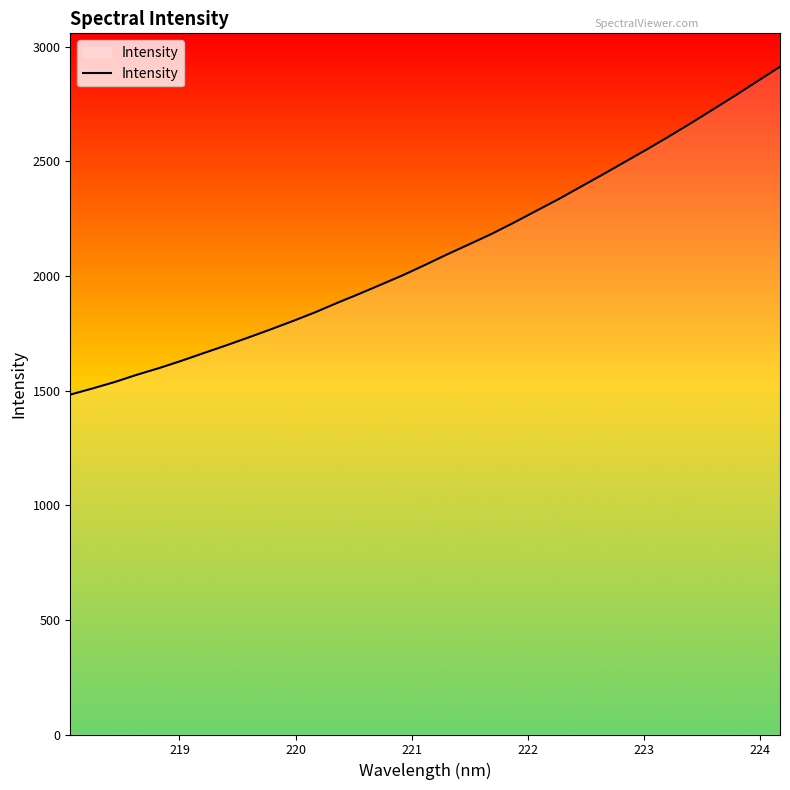

What is the difference between the maximum and minimum values?

1429.9